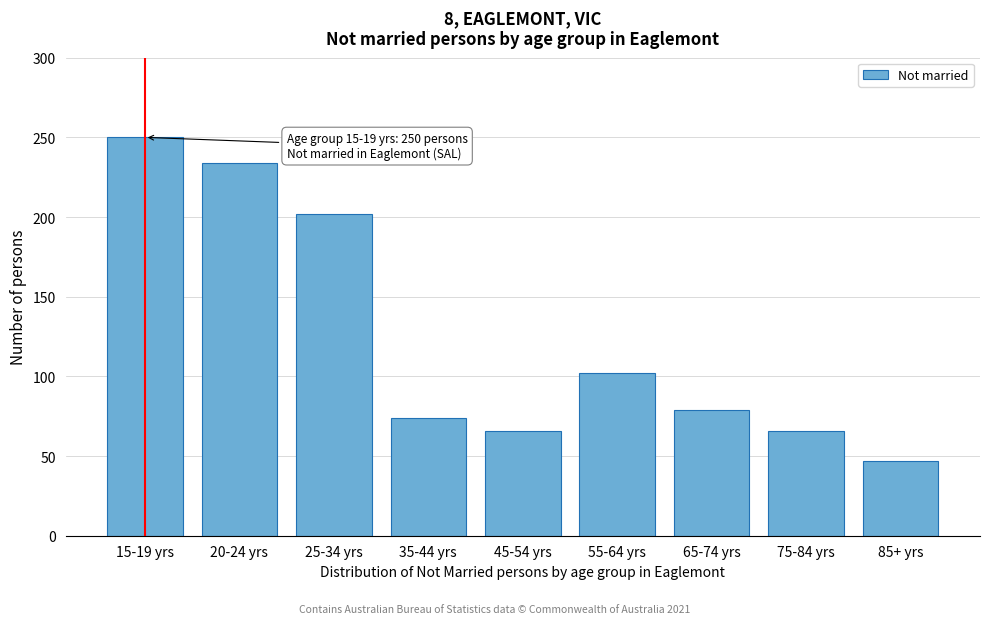

Reading right to left, list all the values displayed in this chart.

85+ yrs=47	75-84 yrs=66	65-74 yrs=79	55-64 yrs=102	45-54 yrs=66	35-44 yrs=74	25-34 yrs=202	20-24 yrs=234	15-19 yrs=250